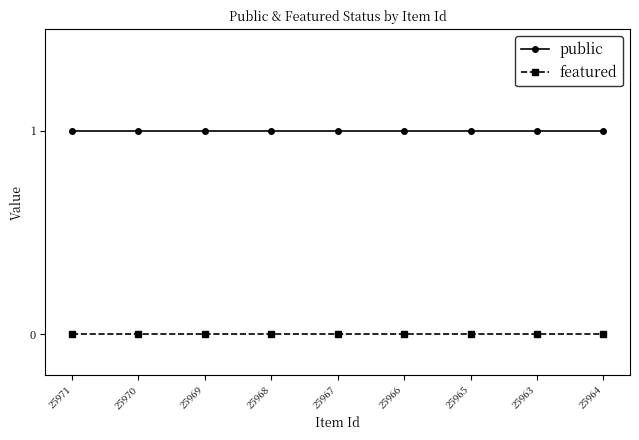

At how many categories does at least one series exceed 0?

9